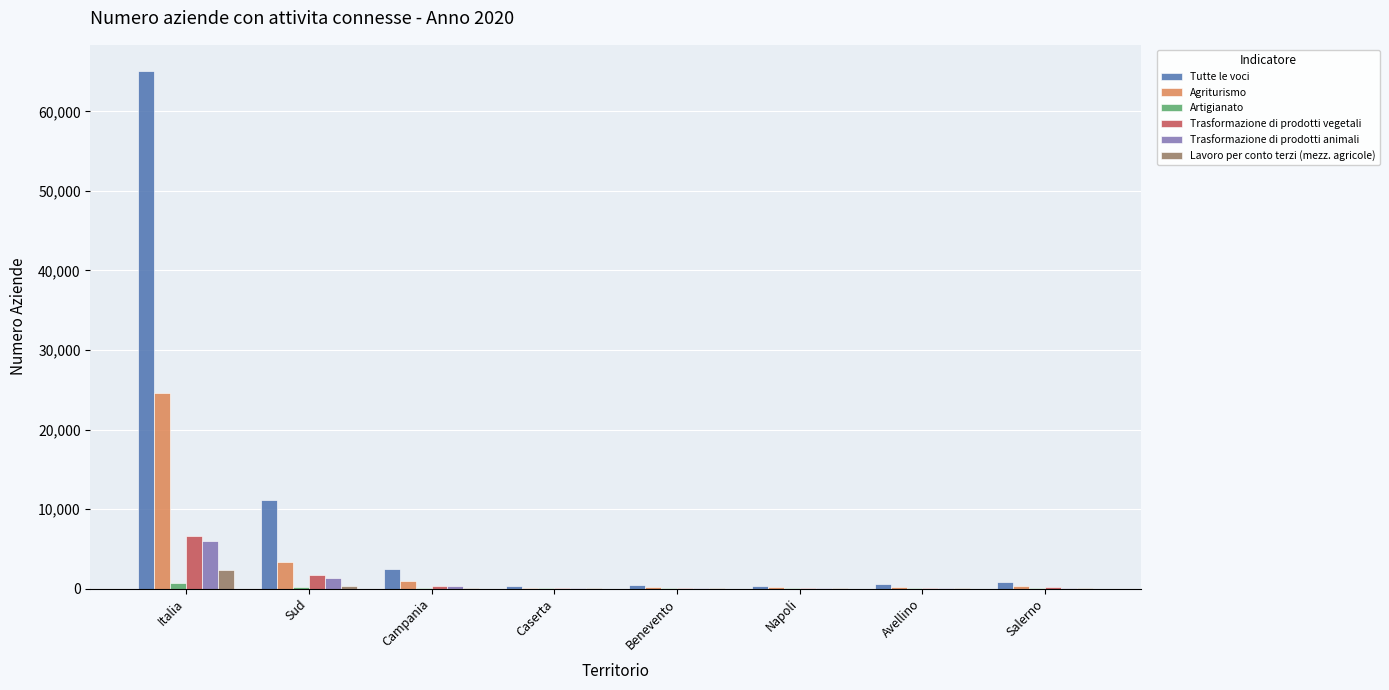

What is the maximum value shown in the chart?

65125